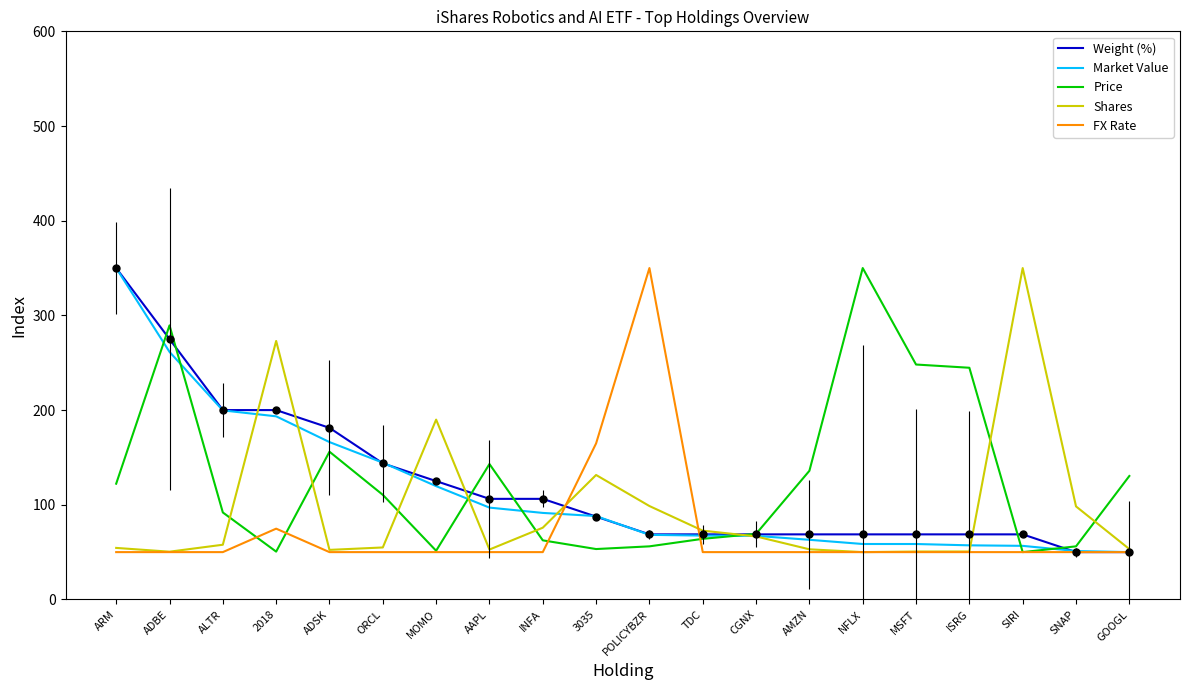

What position from the right is ORCL?

15